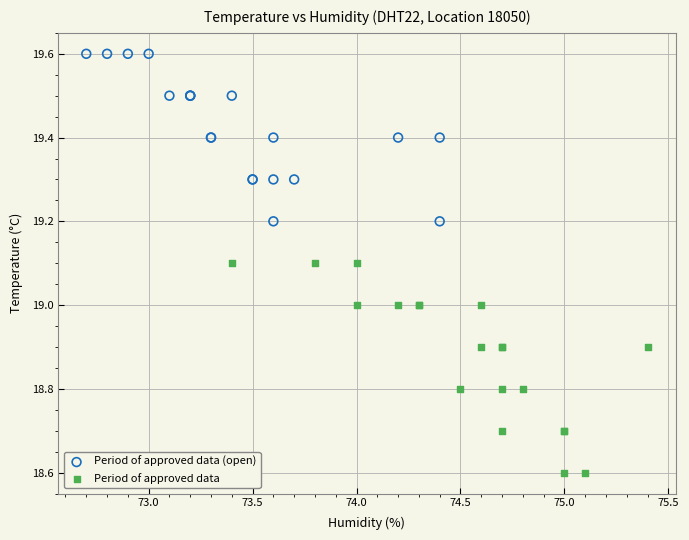

Which series has the widest spread of Y values?

Period of approved data